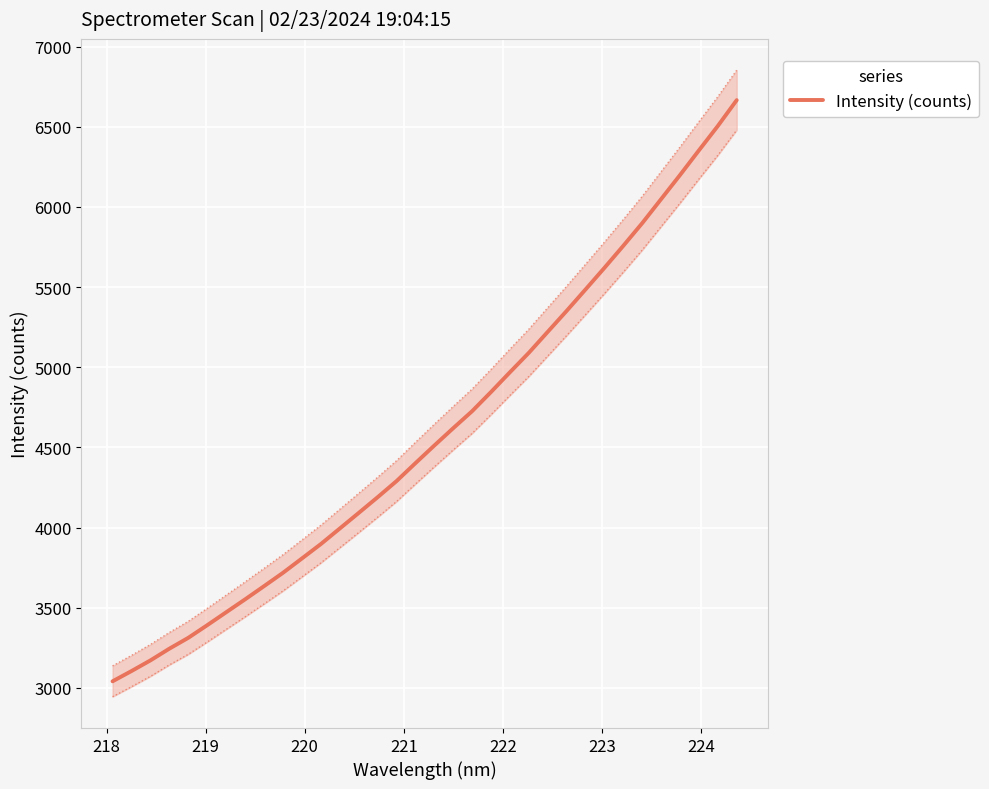

What is the minimum value for Intensity (counts)?

3041.2